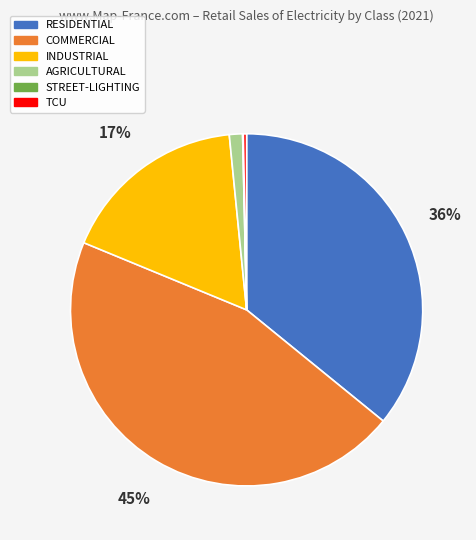

Which slice is the largest?

COMMERCIAL